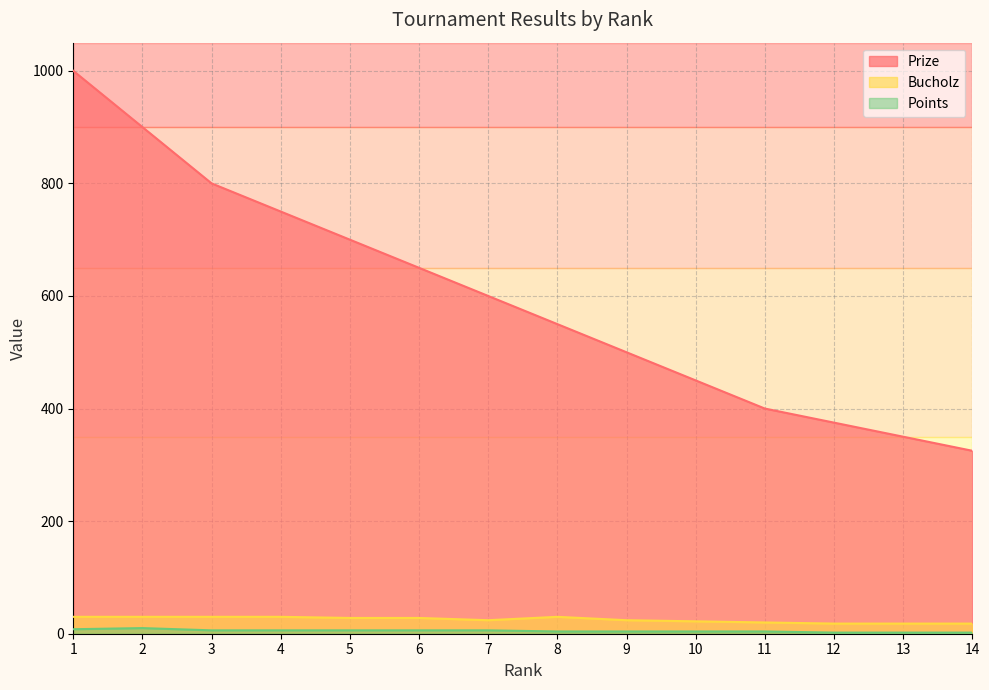

Where does the Bucholz series first go above 28?

1